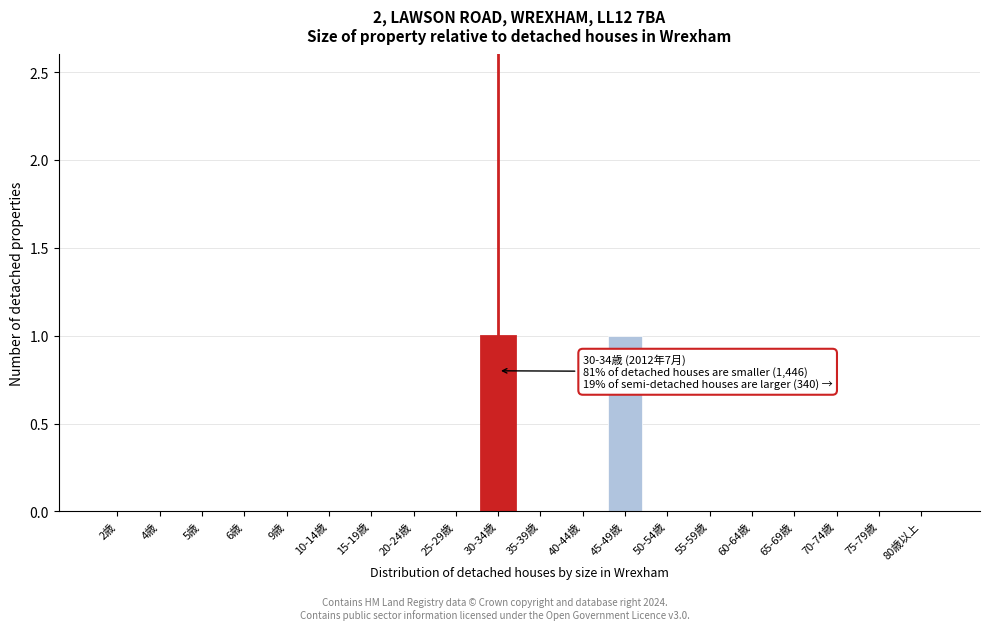

Reading left to right, extract all data points from this chart.

2歳=0	4歳=0	5歳=0	6歳=0	9歳=0	10-14歳=0	15-19歳=0	20-24歳=0	25-29歳=0	30-34歳=1	35-39歳=0	40-44歳=0	45-49歳=1	50-54歳=0	55-59歳=0	60-64歳=0	65-69歳=0	70-74歳=0	75-79歳=0	80歳以上=0